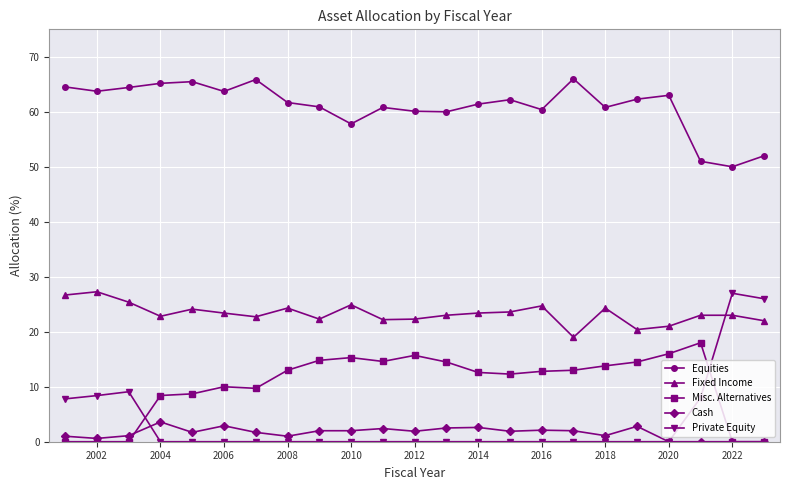

What is the value of the Cash point at the 16th from the left?

2.1